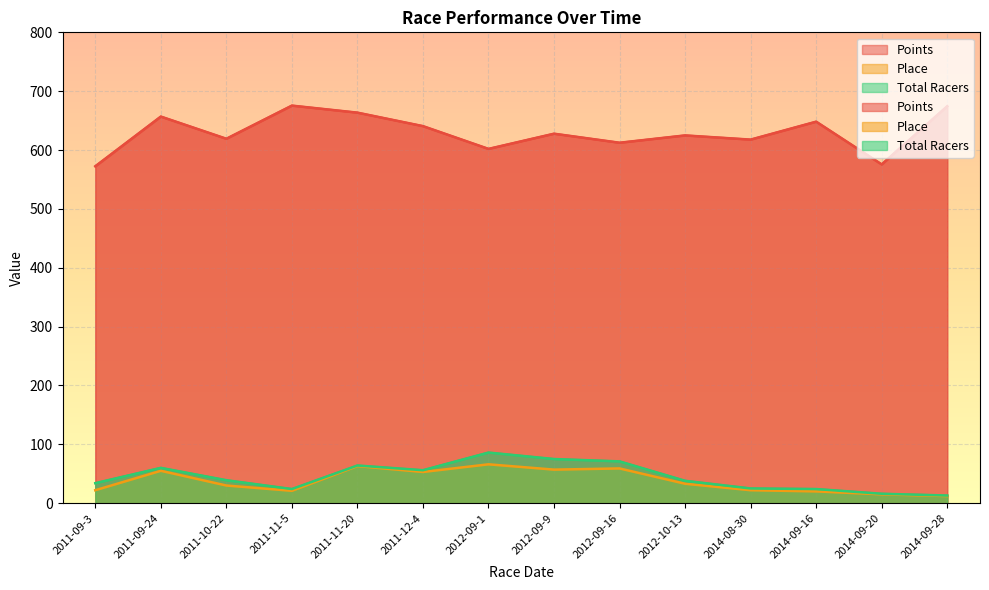

Is it true that Place equals 66.0 at 2012-09-1?

True